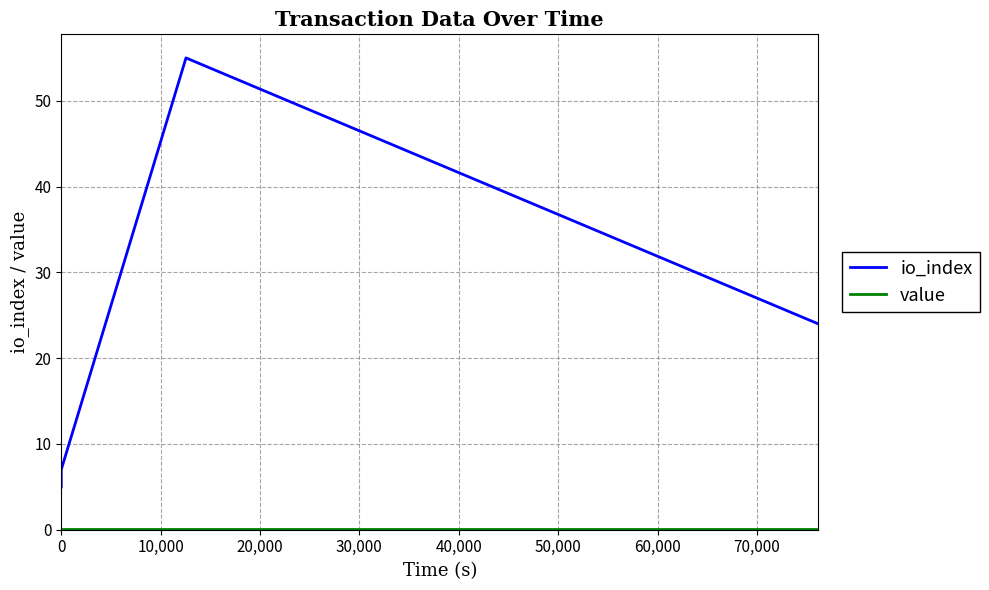

True or false: value and io_index cross at least once.

False